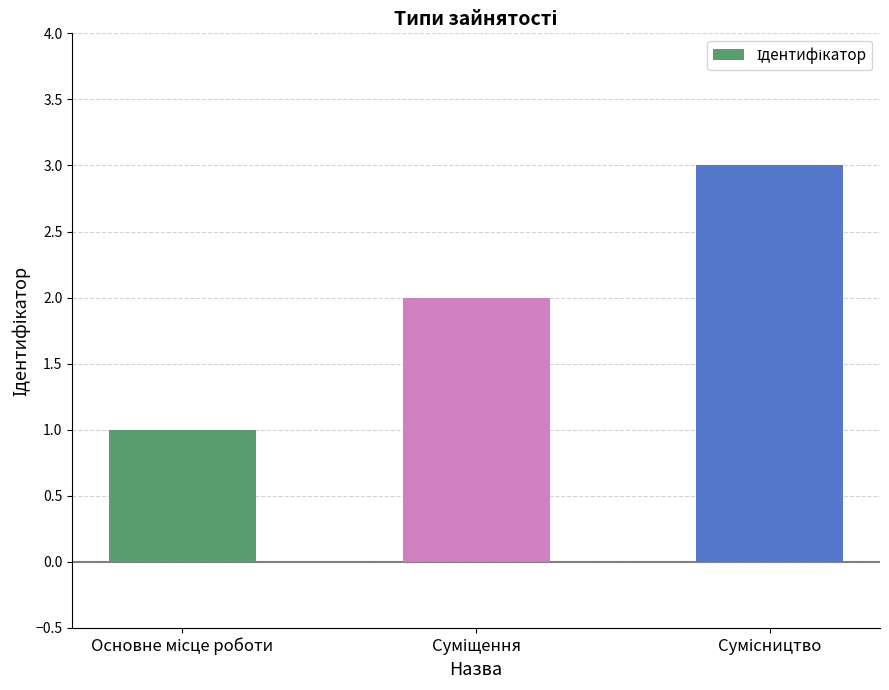

What is the sum of all values?

6